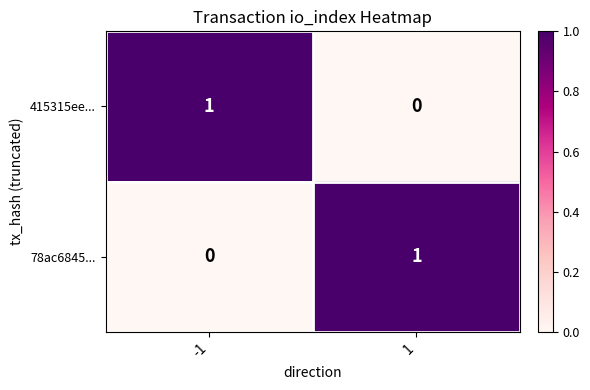

True or false: 78ac6845... has a value of -1 at -1.

False